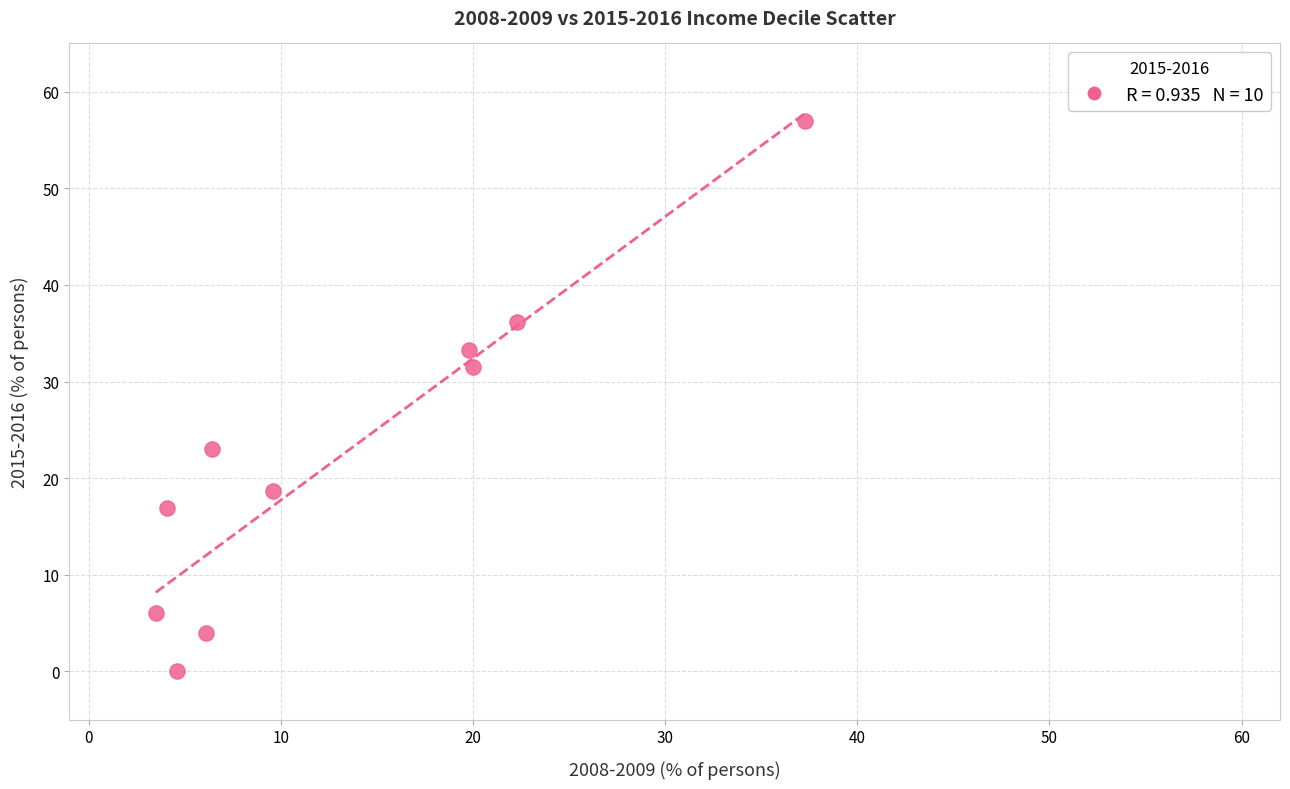

What is the average Y value?

22.7